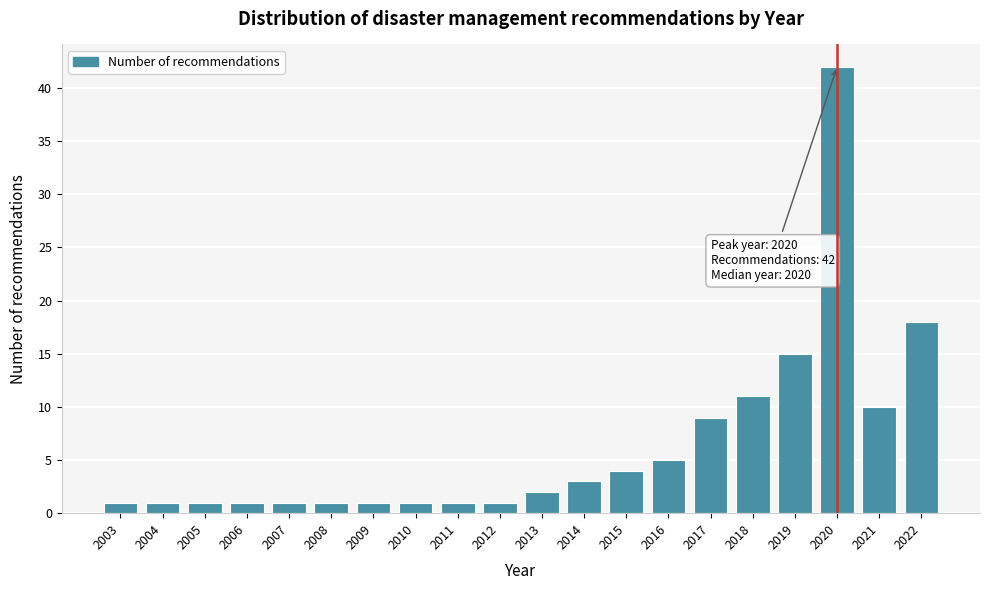

Reading left to right, what are all the values shown in this chart?

2003=1	2004=1	2005=1	2006=1	2007=1	2008=1	2009=1	2010=1	2011=1	2012=1	2013=2	2014=3	2015=4	2016=5	2017=9	2018=11	2019=15	2020=42	2021=10	2022=18